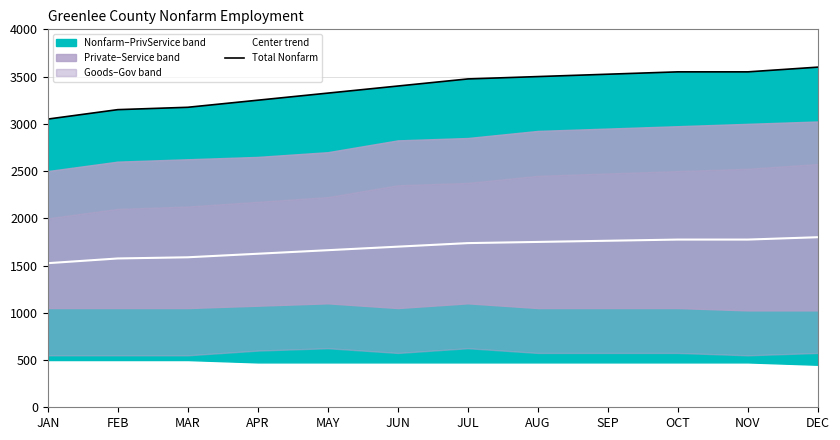

What is the difference between the highest and lowest values at AUG?

1750.0